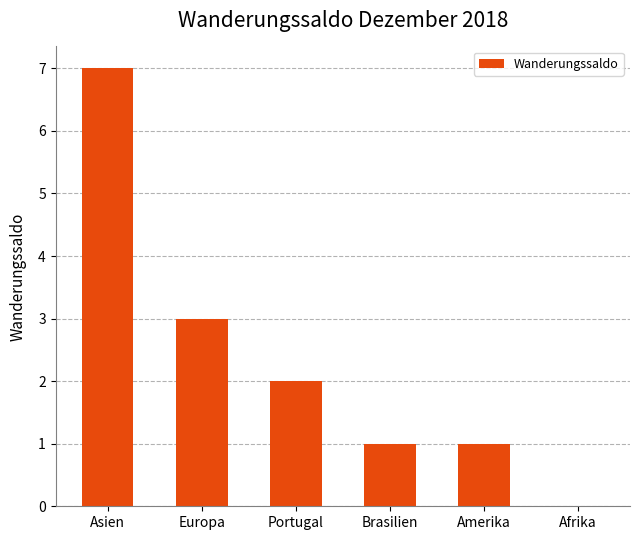

Between Brasilien and Afrika, which is larger?

Brasilien